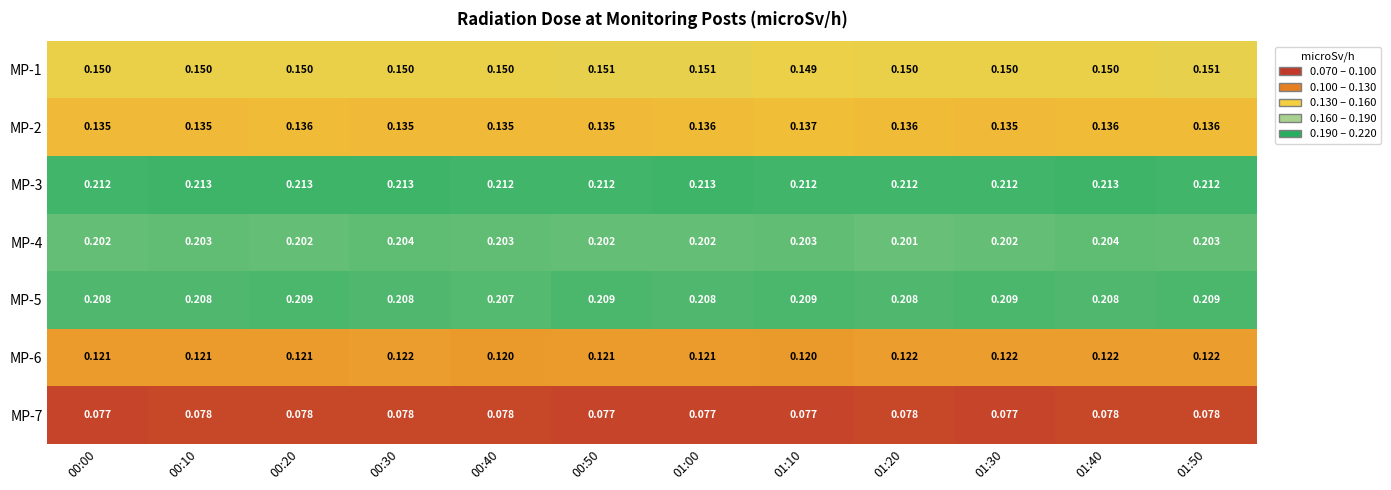

Is the value of MP-2 at 01:10 greater than the value of MP-7 at 00:30?

Yes